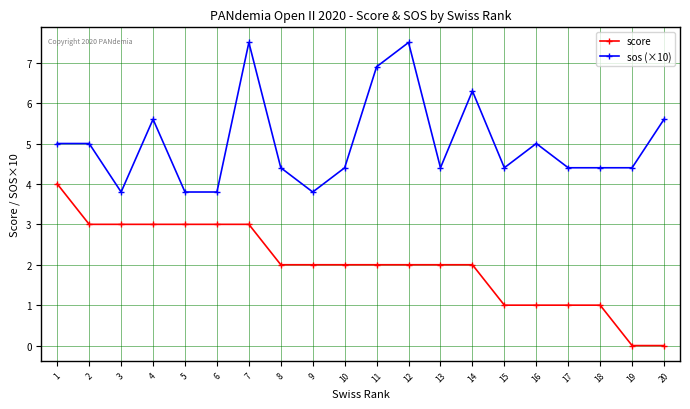

How many categories are shown in the chart?

20